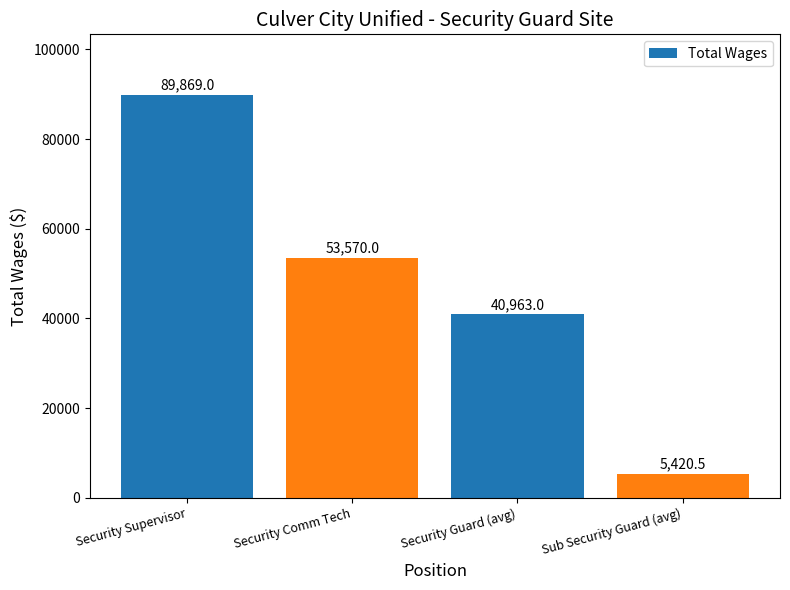

Reading left to right, list all the values displayed in this chart.

Security Supervisor=89869.0	Security Comm Tech=53570.0	Security Guard (avg)=40963.0	Sub Security Guard (avg)=5420.5